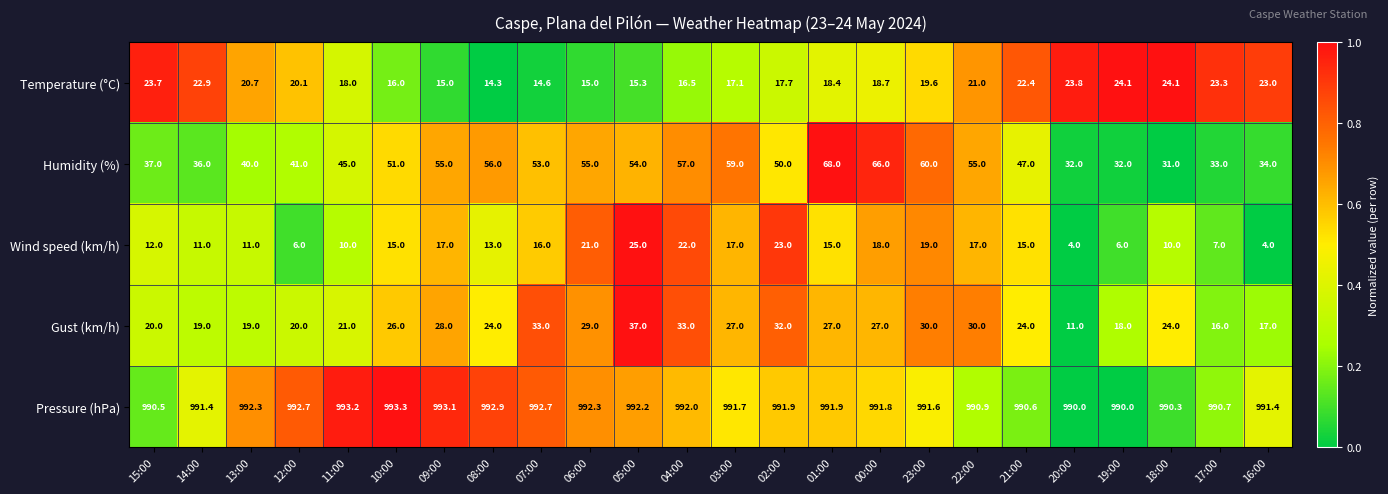

What is the difference between the Temperature (°C) values at 09:00 and 16:00?

8.0